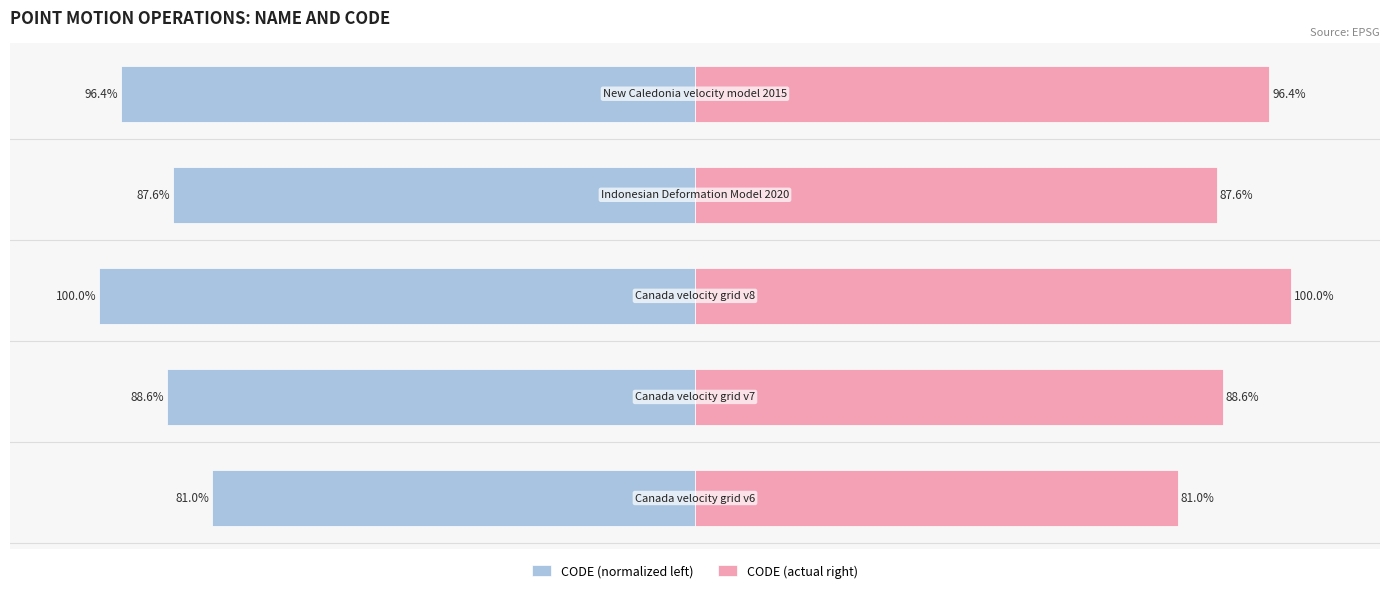

Does the chart contain stacked bars?

No